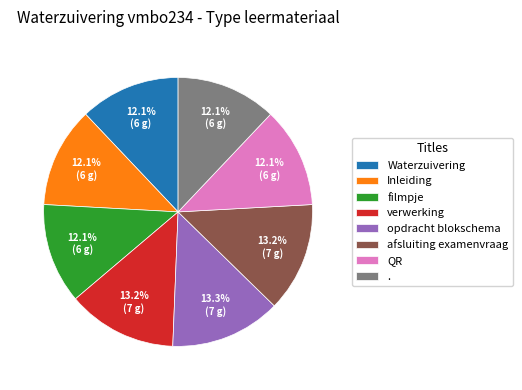

Is Inleiding the majority of the pie?

No